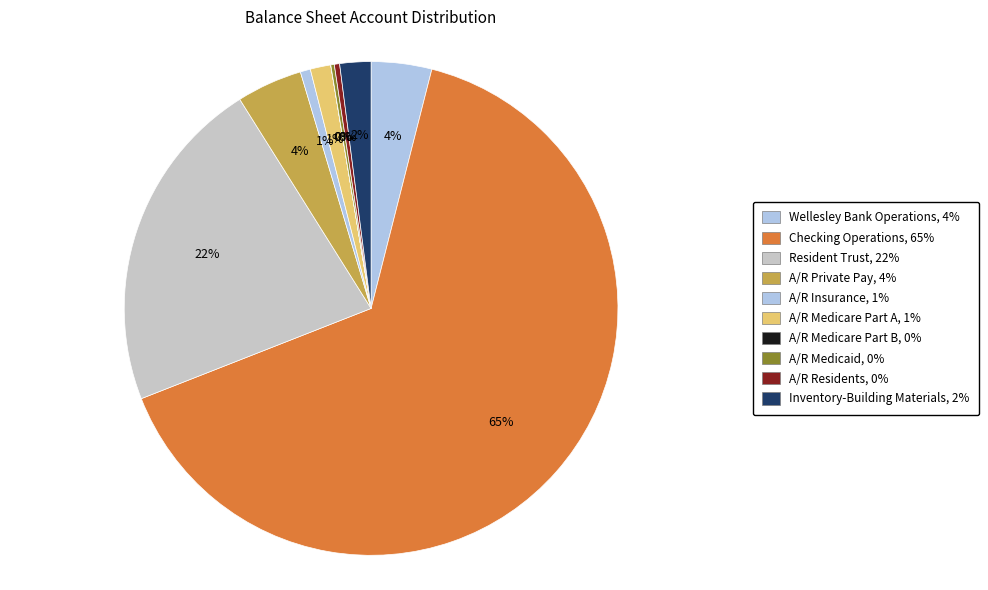

Rank the categories by value from lowest to highest.

A/R Medicare Part B, A/R Medicaid, A/R Residents, A/R Insurance, A/R Medicare Part A, Inventory-Building Materials, Wellesley Bank Operations, A/R Private Pay, Resident Trust, Checking Operations